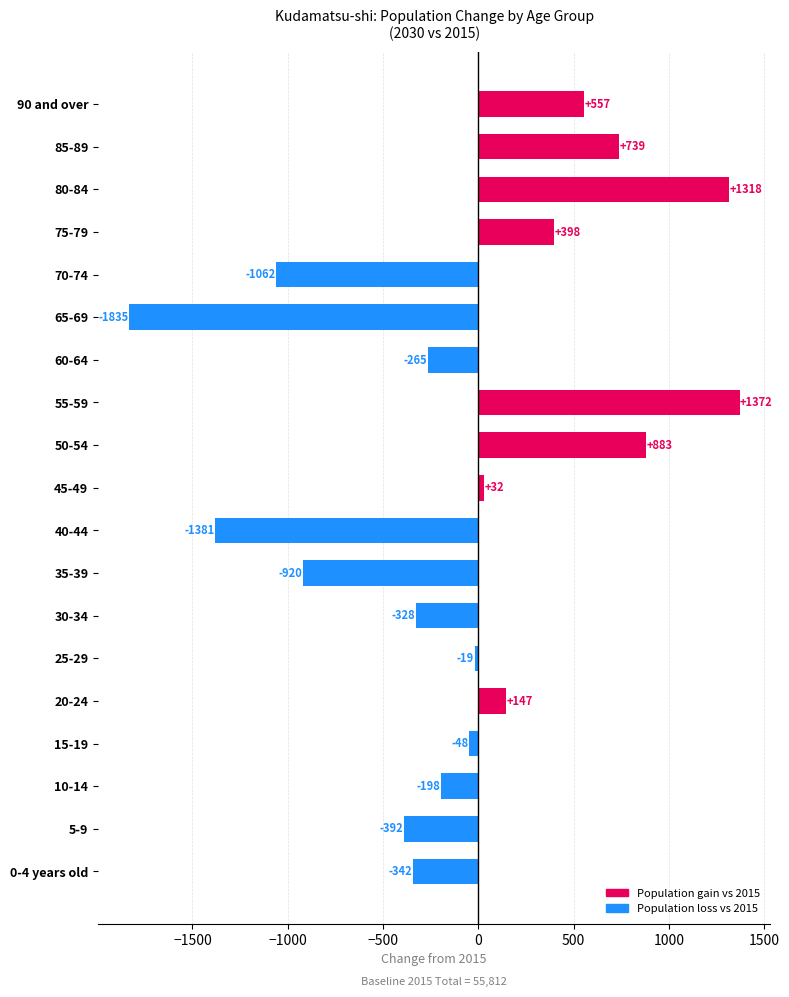

Rank the categories by value from lowest to highest.

65-69, 40-44, 70-74, 35-39, 5-9, 0-4 years old, 30-34, 60-64, 10-14, 15-19, 25-29, 45-49, 20-24, 75-79, 90 and over, 85-89, 50-54, 80-84, 55-59